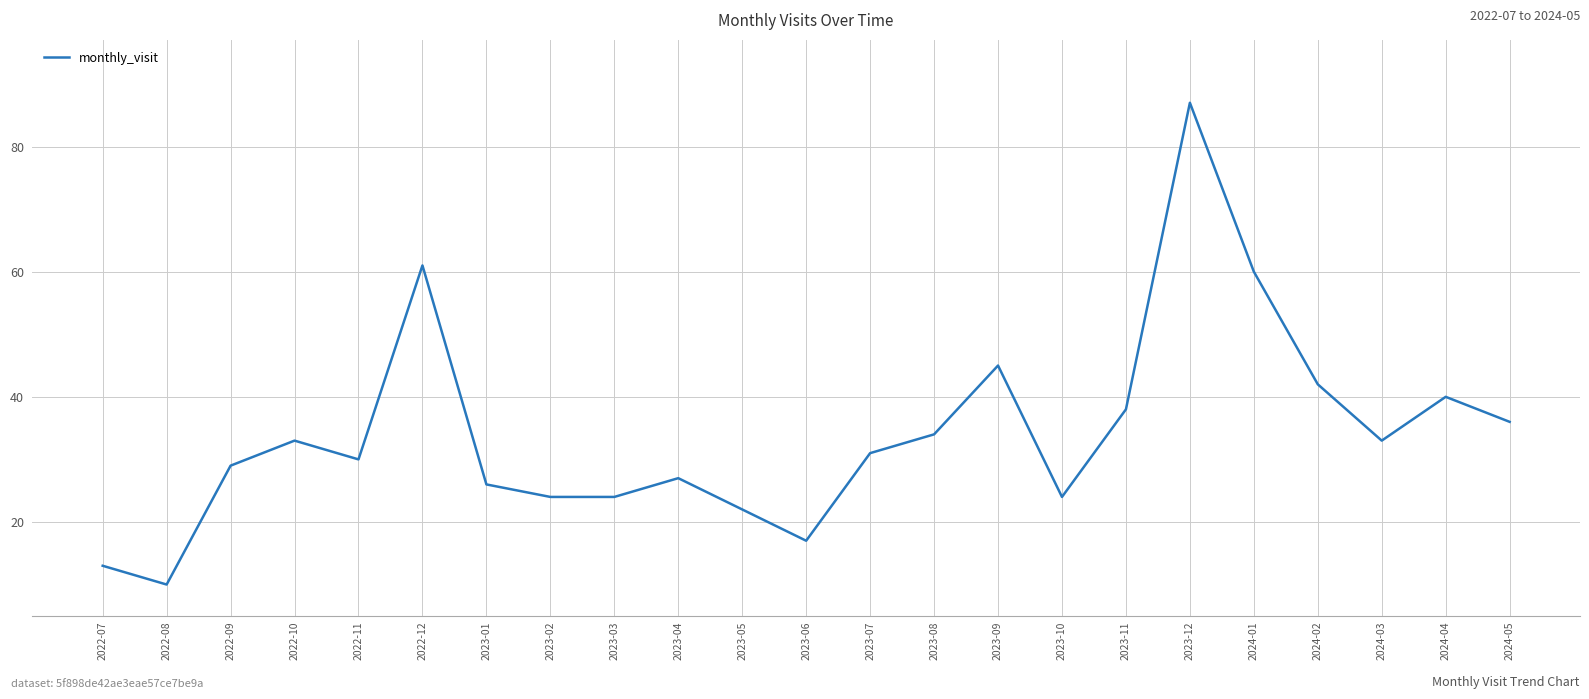

What is the greatest value displayed?

87